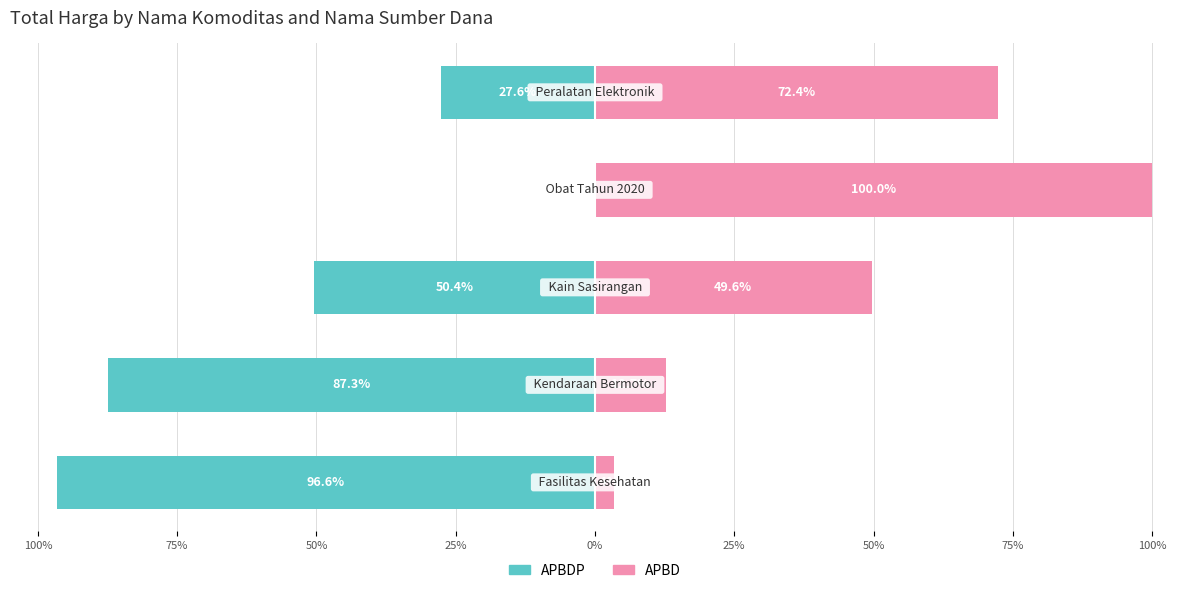

The value of APBD at 25% is 163.1. True or false?

False